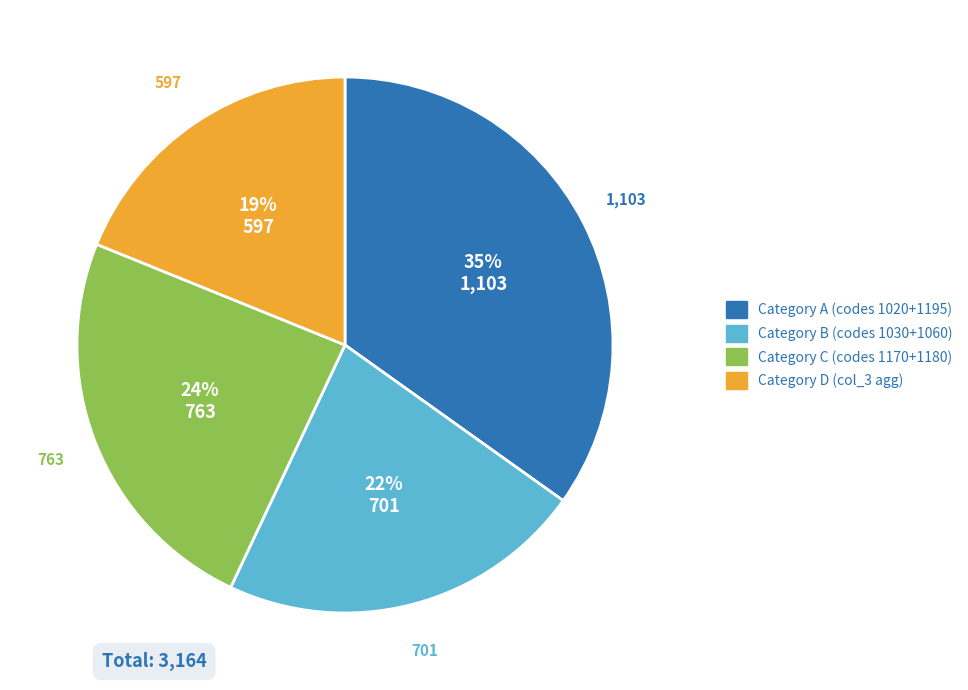

Is there any slice that represents more than half of the pie?

No